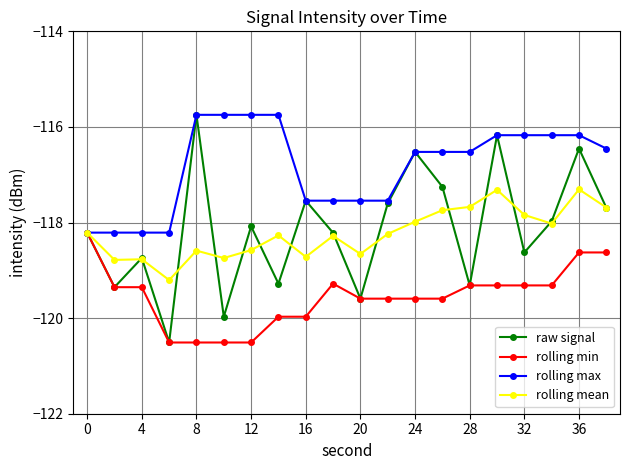

What is the minimum value shown in the chart?

-120.5